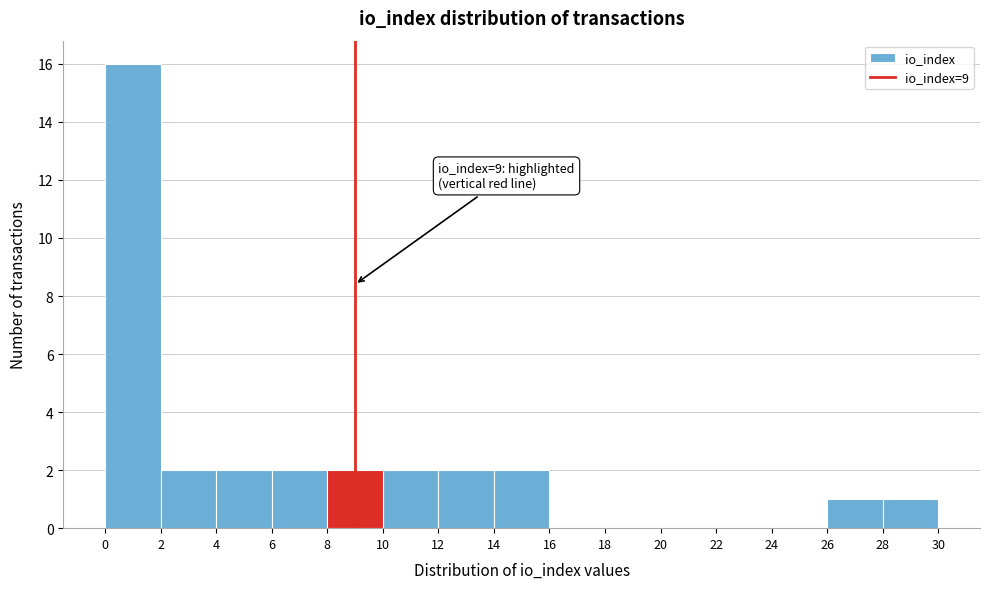

Which range on the x-axis has the tallest bar?

0 to 2